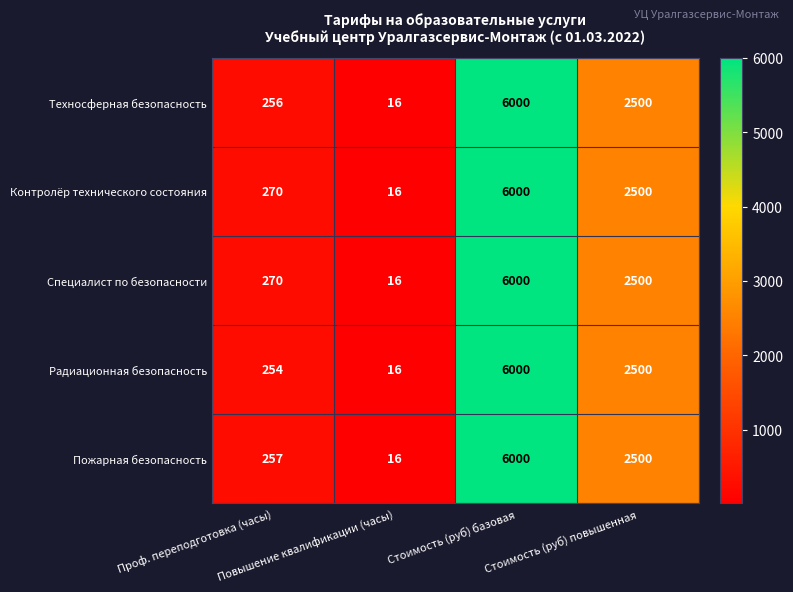

What is the total value across all series at Стоимость (руб) базовая?

30000